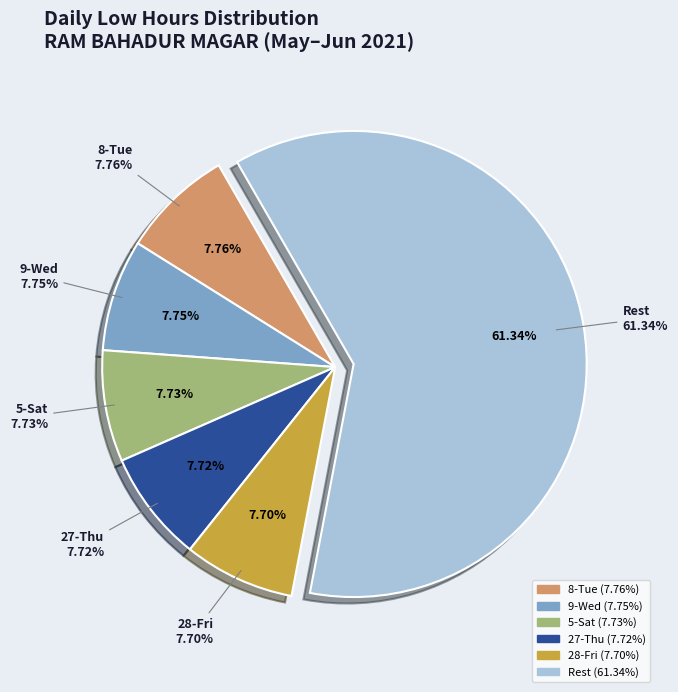

Combined, do 28-Fri and 8-Tue account for over 50%?

No